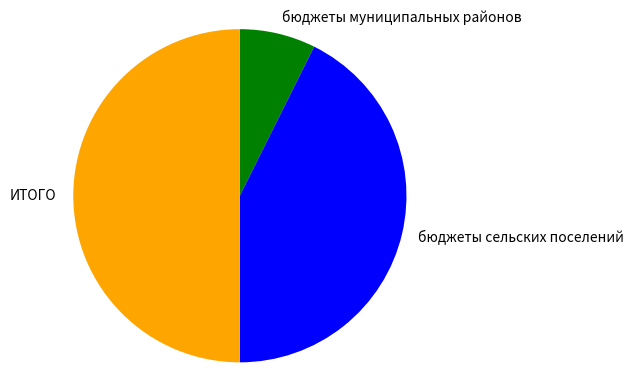

Which slice is the largest?

ИТОГО